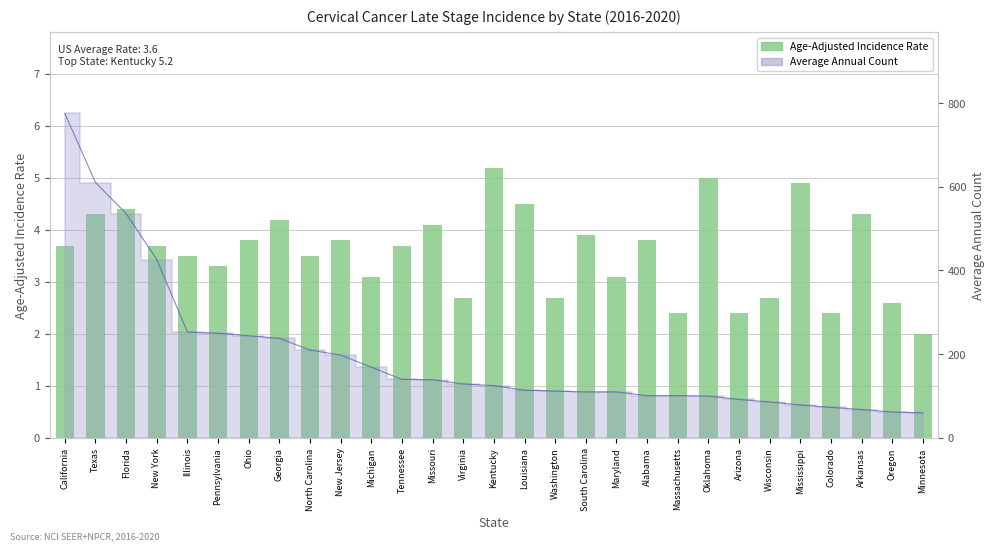

Count the number of categories in the chart.

29